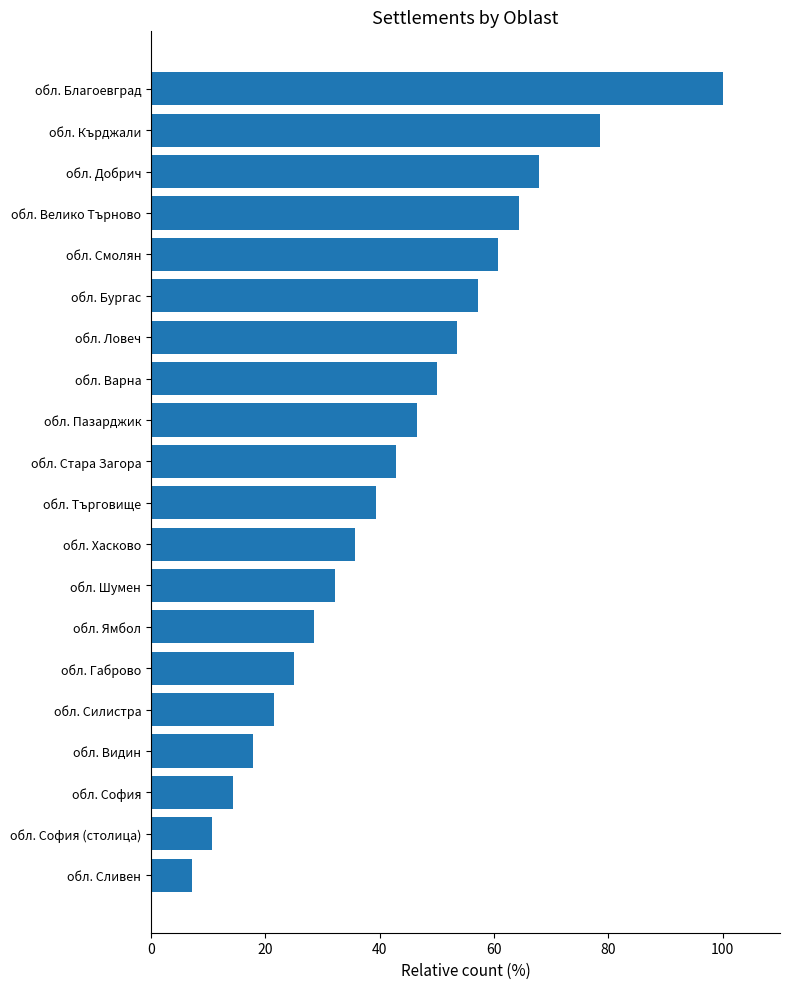

Count the number of data series in this chart.

1